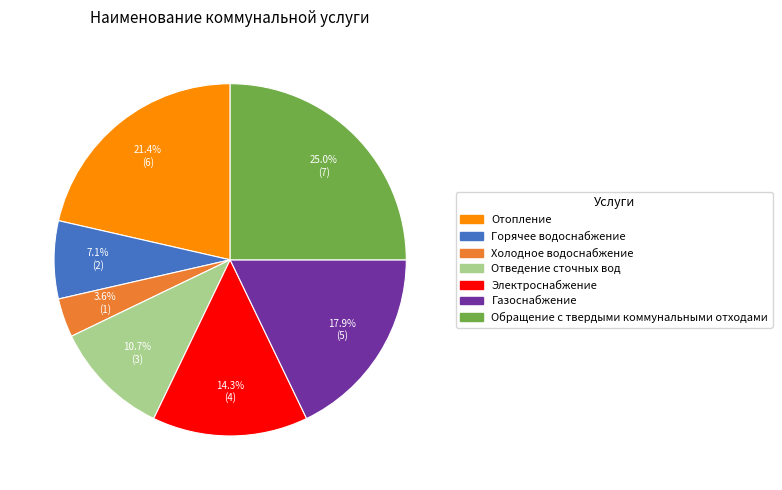

Is it true that Электроснабжение is 21% of the pie?

False